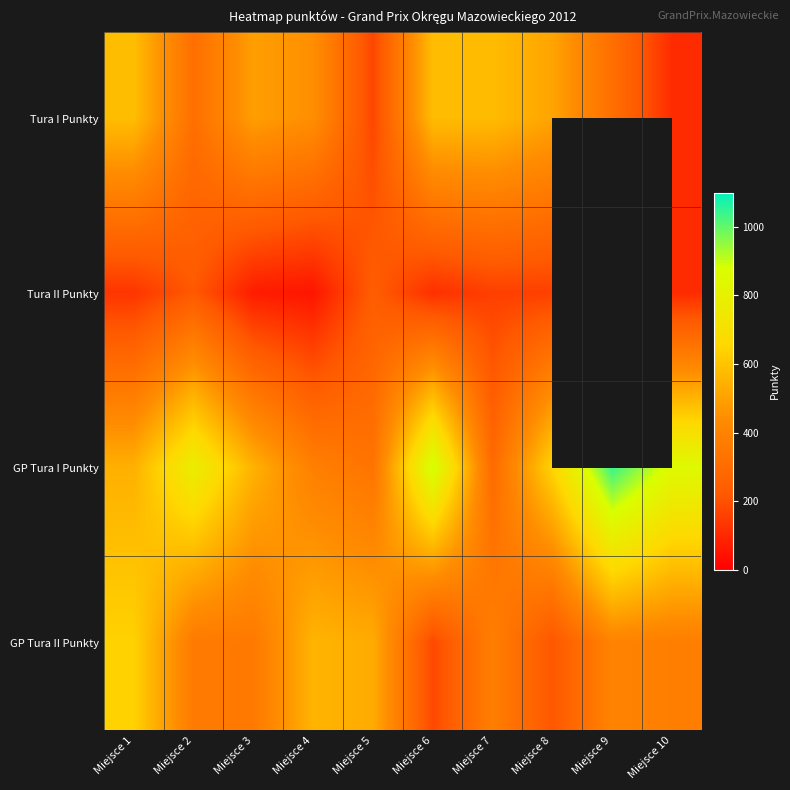

True or false: GP Tura II Punkty has a value of 359.0 at Miejsce 3.

True